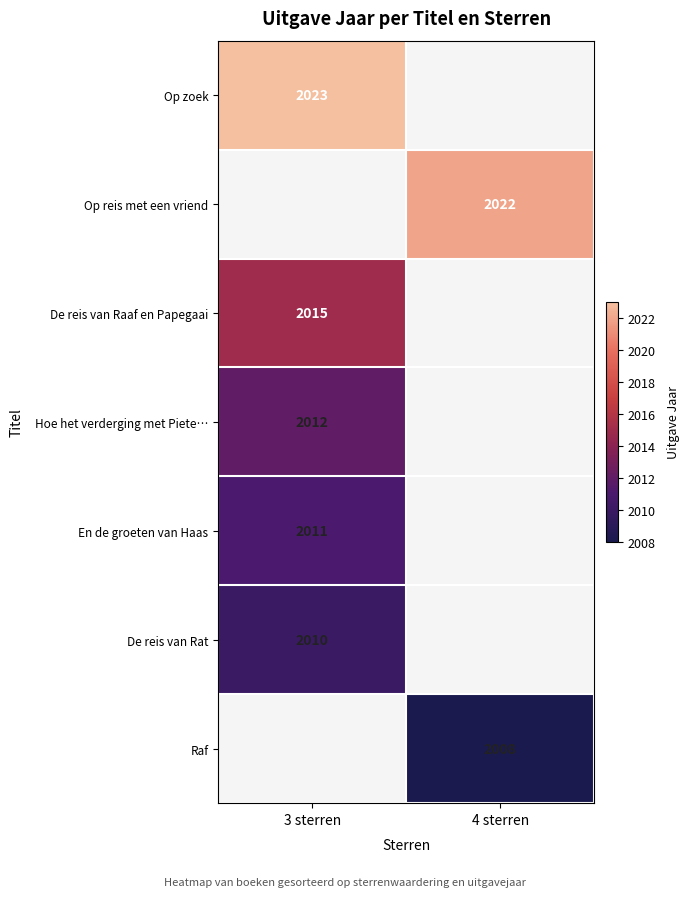

Is it true that Op reis met een vriend equals 2022 at 4 sterren?

True